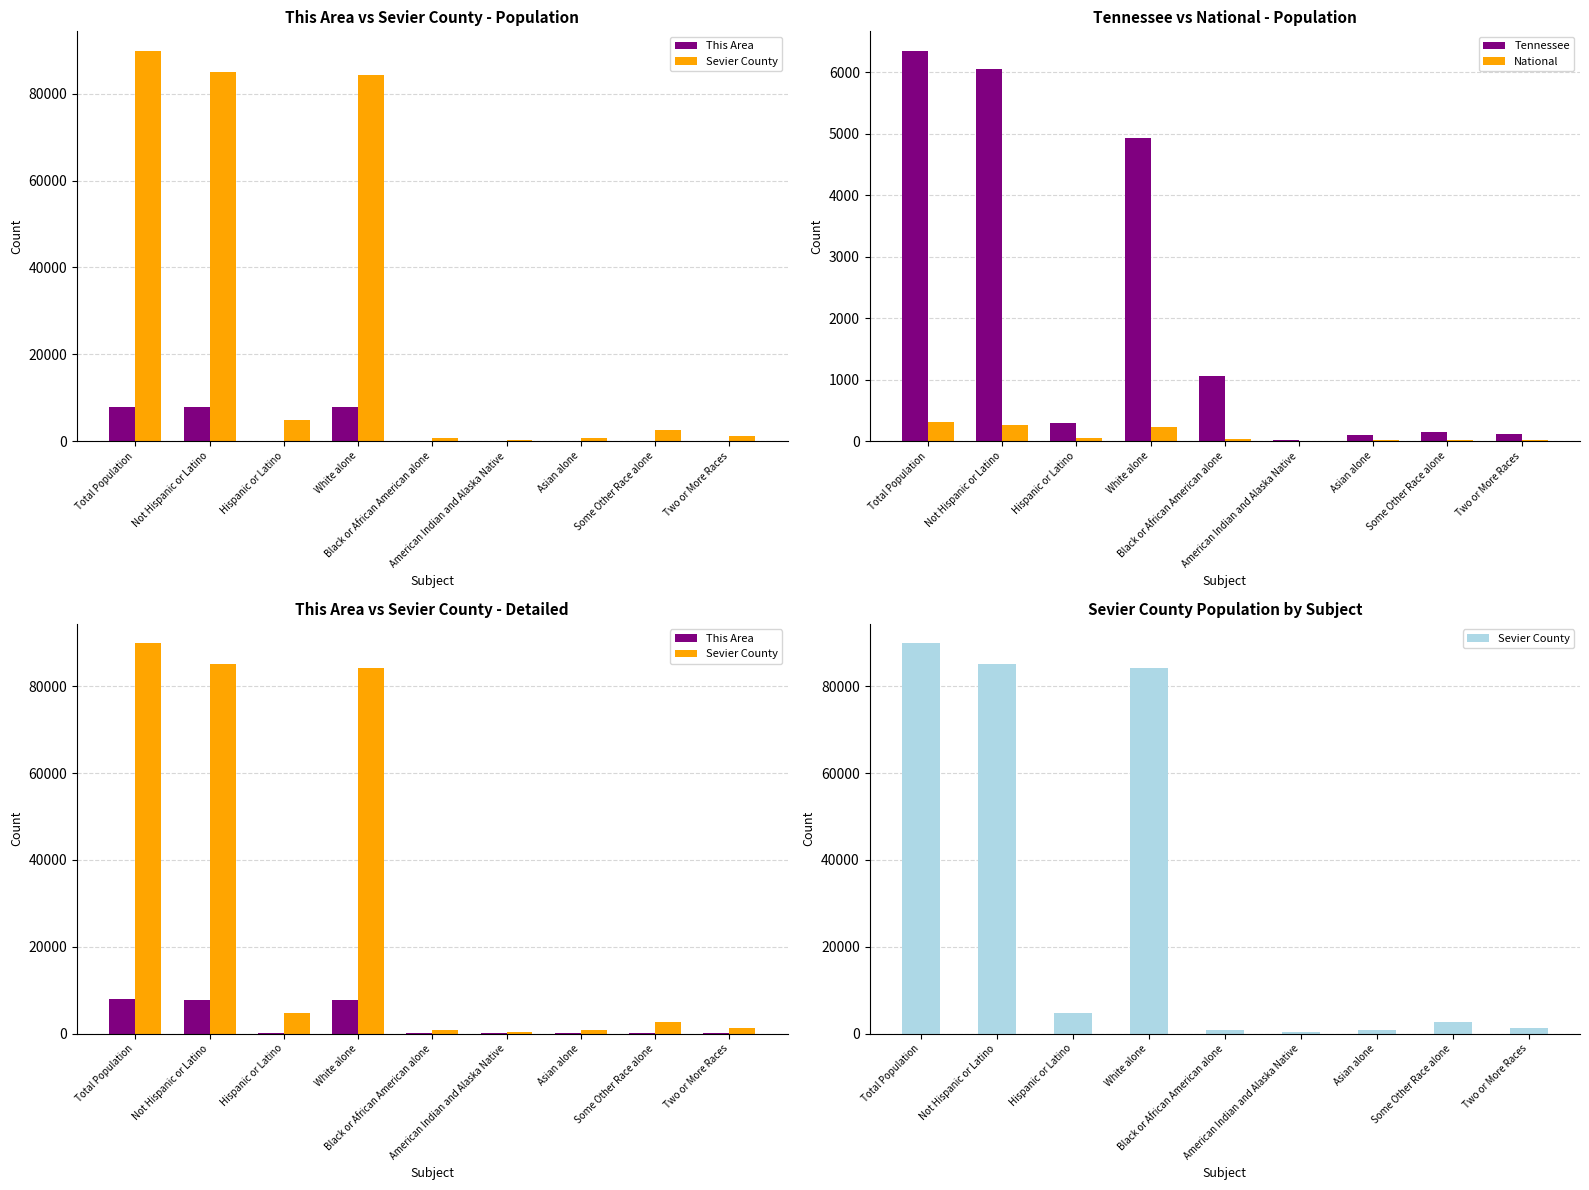

Which series has the largest range (max minus min)?

Sevier County